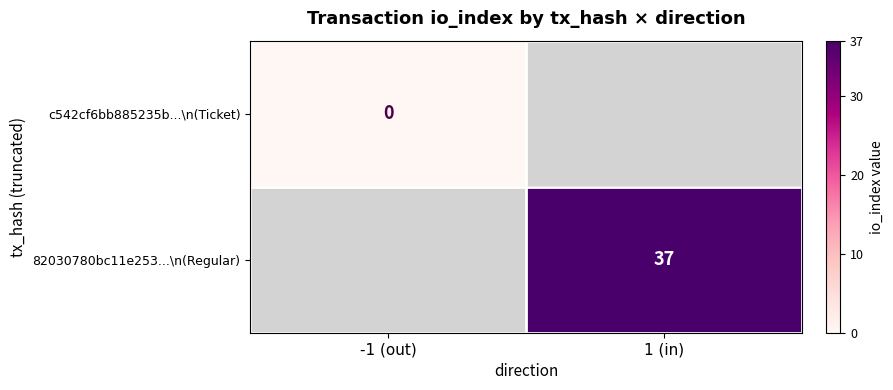

The value of 82030780bc11e253...\n(Regular) at 1 (in) is 37. True or false?

True